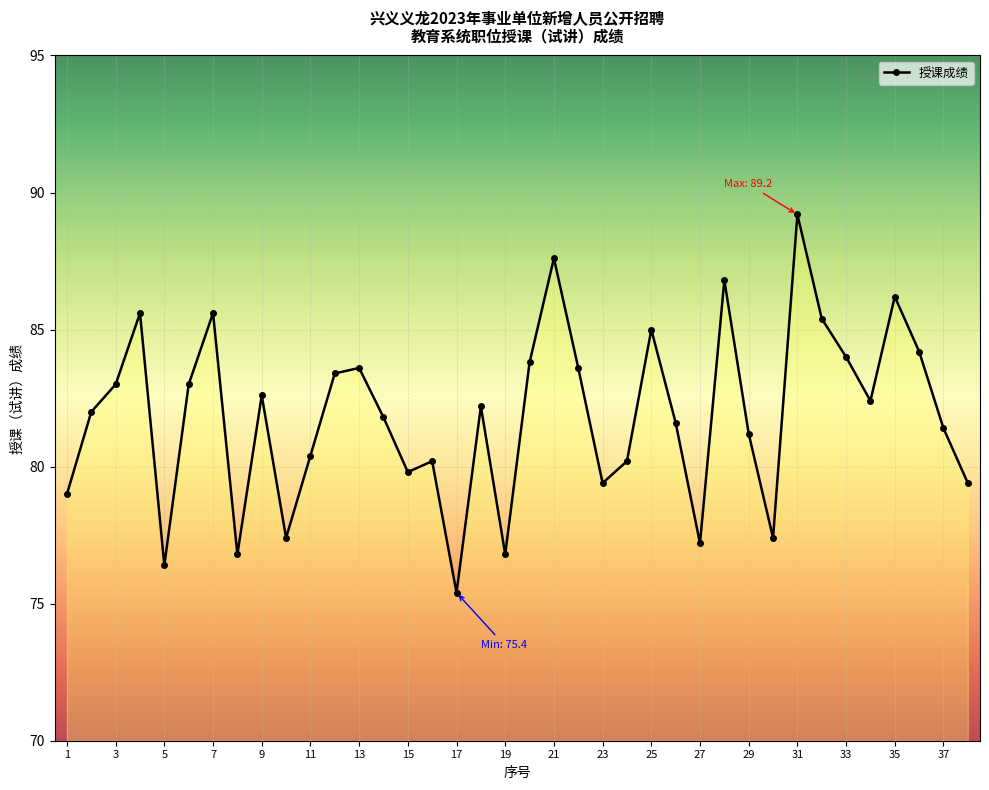

What is the maximum value shown in the chart?

89.2